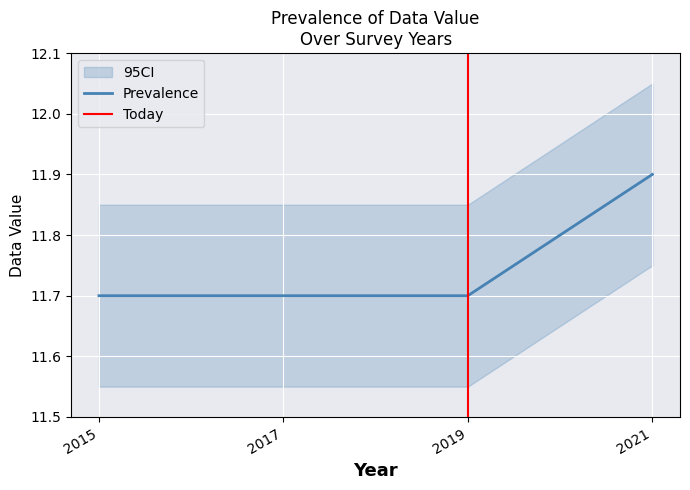

Reading right to left, what are all the values shown in this chart?

11.9	11.7	11.7	11.7